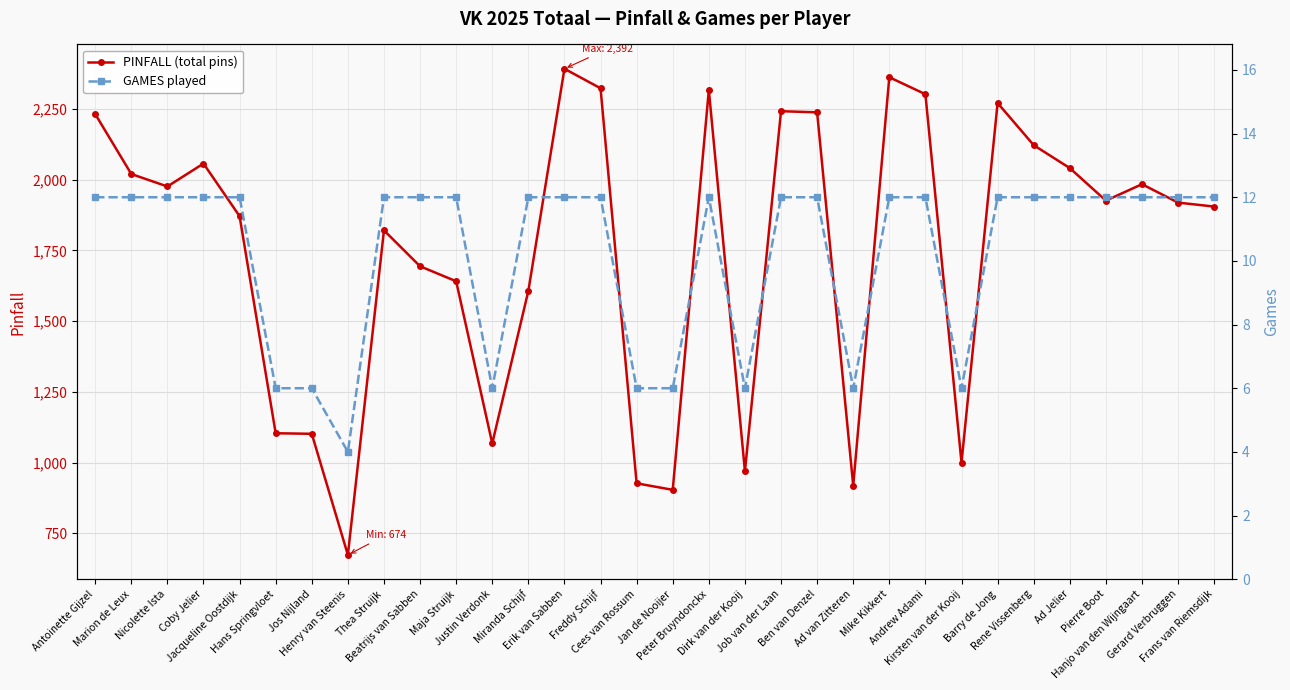

Which has a higher value, Dirk van der Kooij or Mike Kikkert?

Mike Kikkert